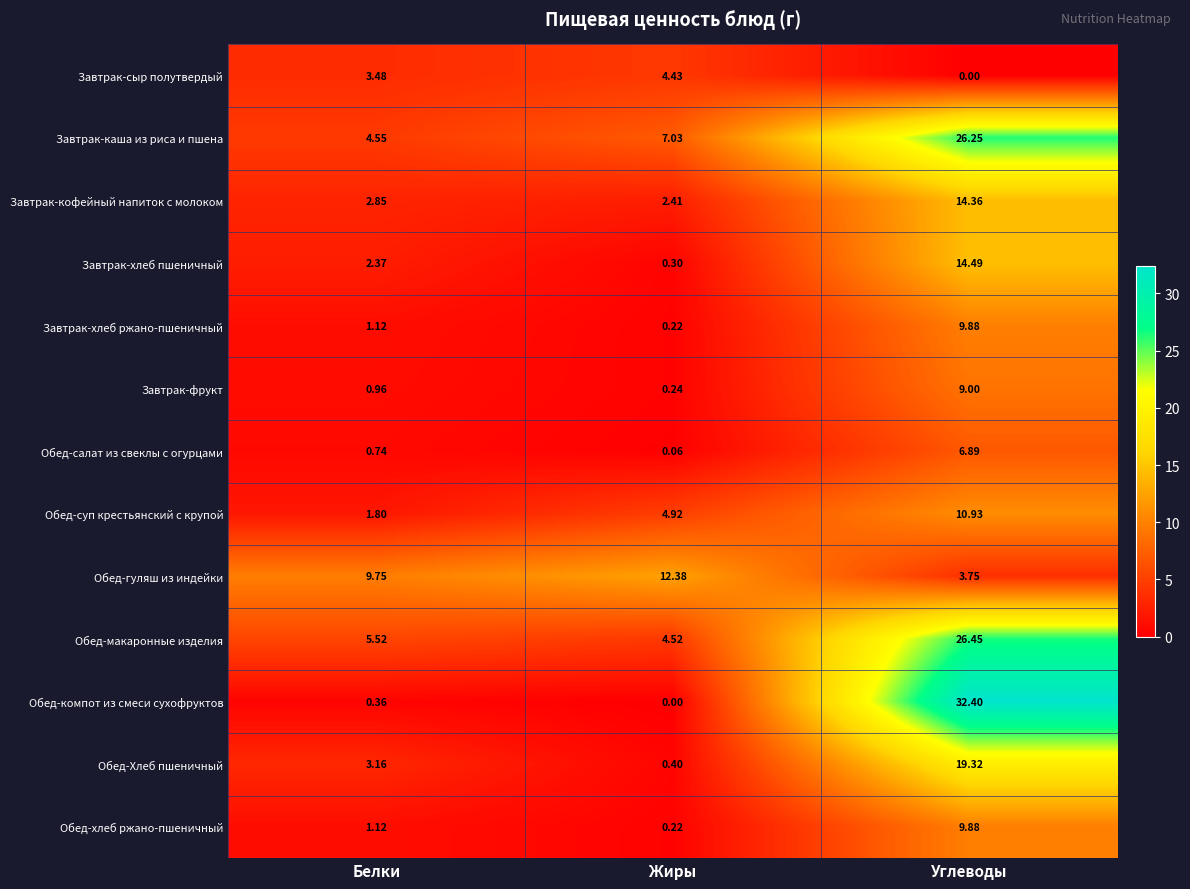

Where does the Завтрак-хлеб пшеничный series first go above 2?

Белки